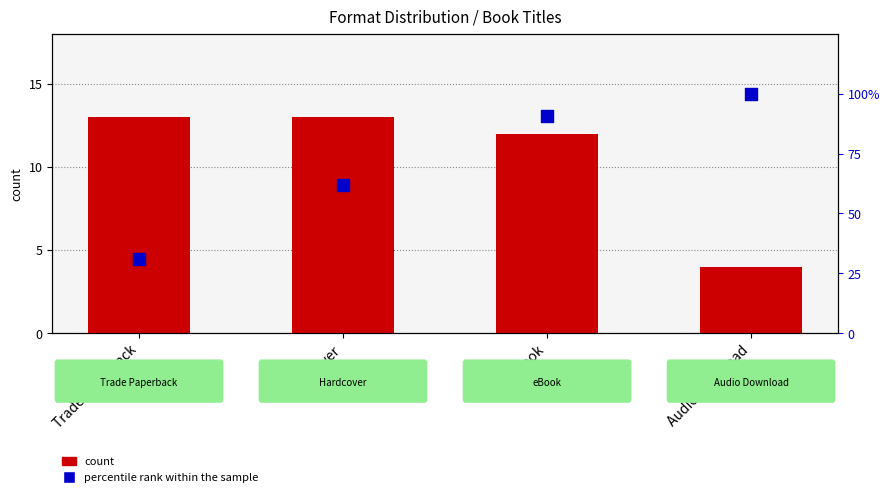

Which series has the largest total across all categories?

percentile rank within the sample